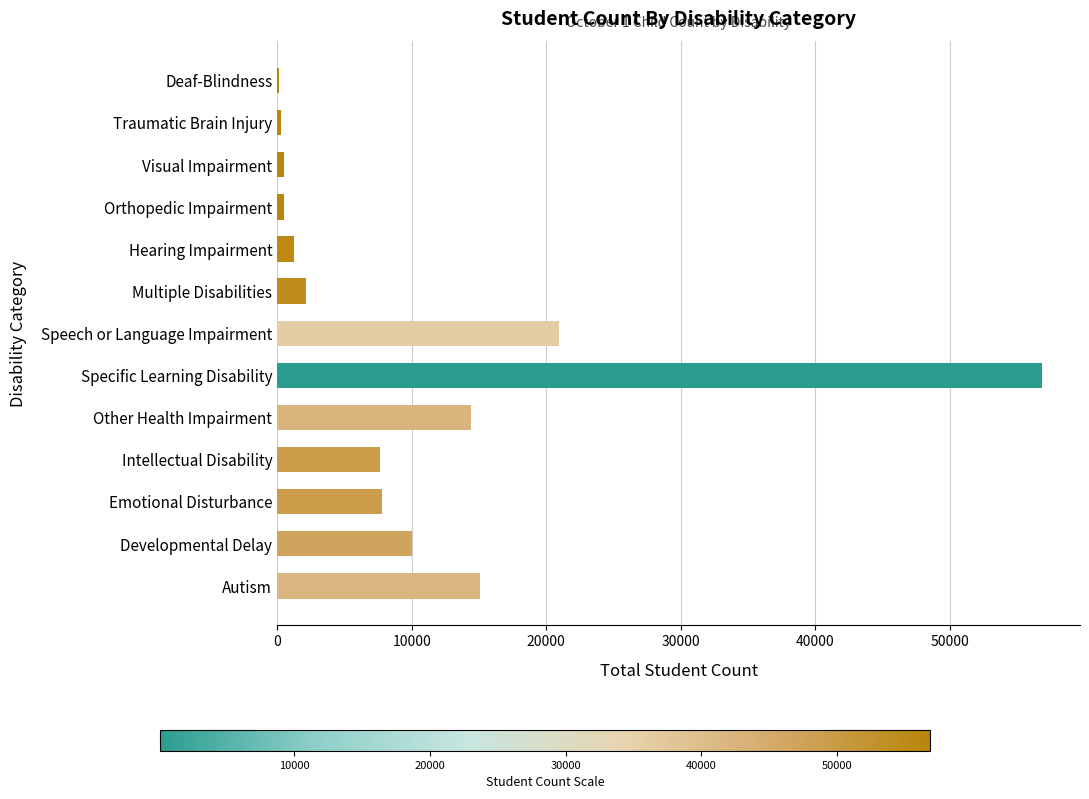

At which category does the chart reach its peak across all series?

Specific Learning Disability